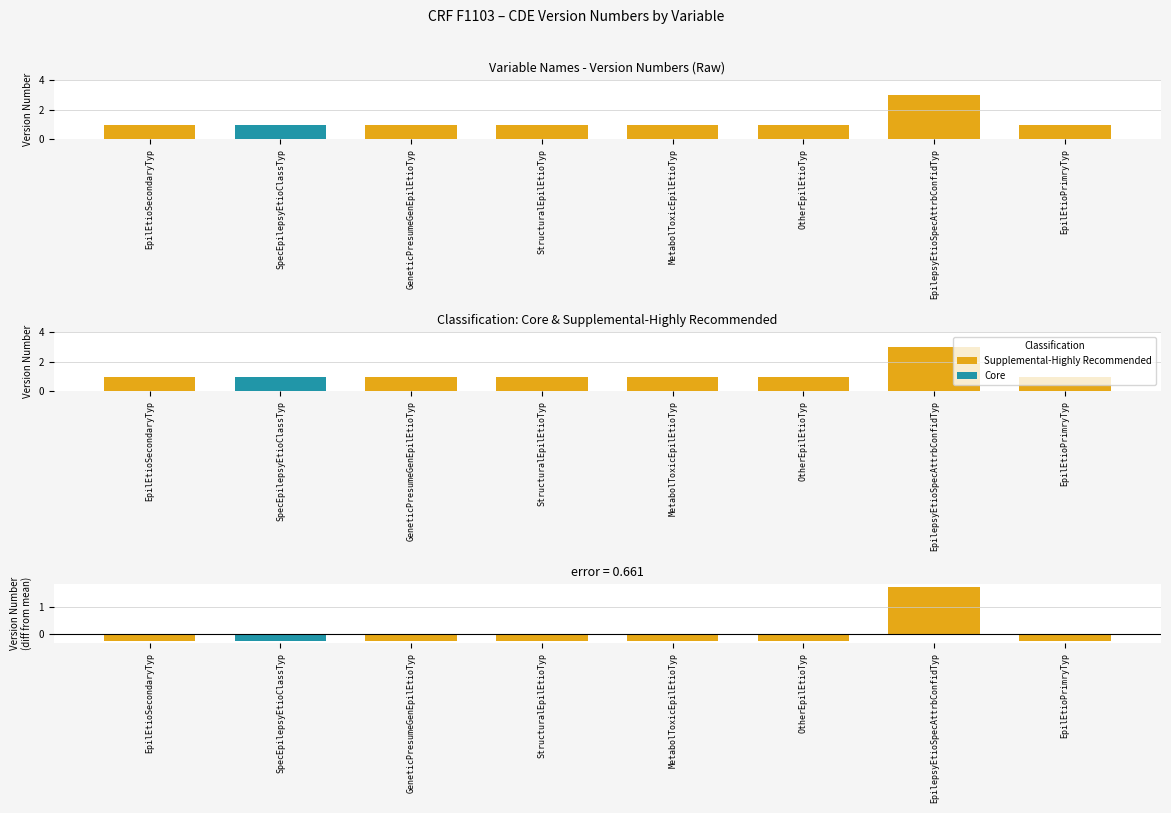

Where is the data nearest to the value 2?

EpilEtioSecondaryTyp